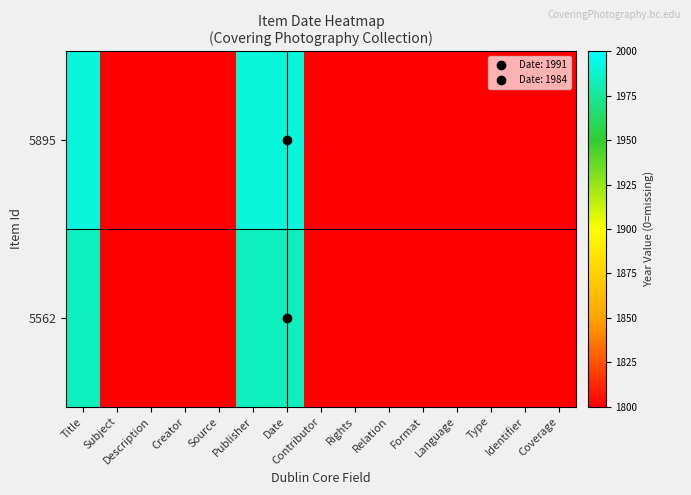

Reading right to left, extract all data points from this chart.

5895: Coverage=1800	Identifier=1800	Type=1800	Language=1800	Format=1800	Relation=1800	Rights=1800	Contributor=1800	Date=1991	Publisher=1991	Source=1800	Creator=1800	Description=1800	Subject=1800	Title=1991
5562: Coverage=1800	Identifier=1800	Type=1800	Language=1800	Format=1800	Relation=1800	Rights=1800	Contributor=1800	Date=1984	Publisher=1984	Source=1800	Creator=1800	Description=1800	Subject=1800	Title=1984